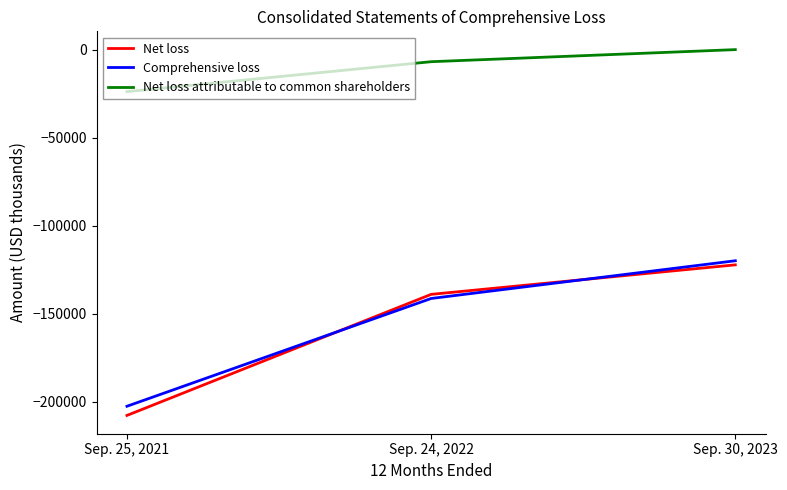

Which category has the highest value in the Comprehensive loss series?

Sep. 30, 2023